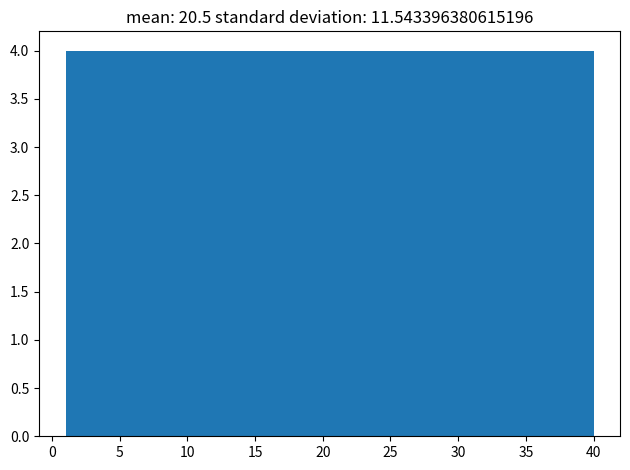

Reading left to right, transcribe this chart: for each bar, give the range it covers on the x-axis and its height. Neither the bar edges nor the heights are printed on the chart, so give them approximately, as read against the axes.

1.0 to 4.9: 4
4.9 to 8.8: 4
8.8 to 12.7: 4
12.7 to 16.6: 4
16.6 to 20.5: 4
20.5 to 24.4: 4
24.4 to 28.3: 4
28.3 to 32.2: 4
32.2 to 36.1: 4
36.1 to 40.0: 4